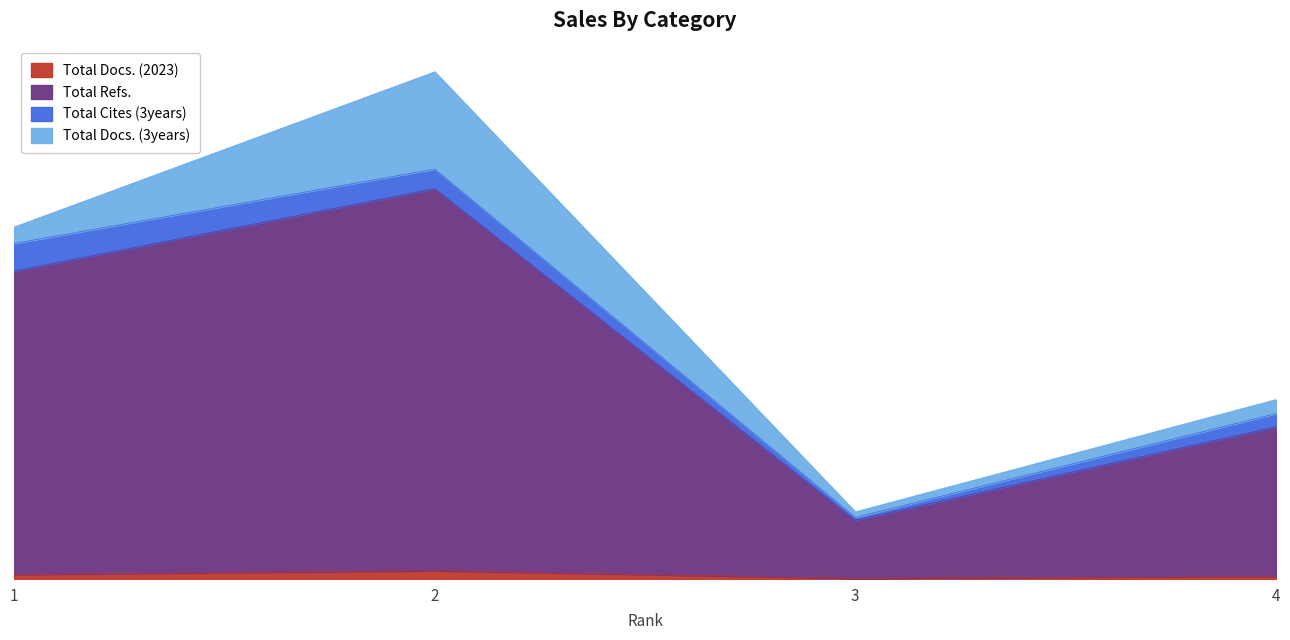

The value of Total Docs. (2023) at 4 is 15. True or false?

True